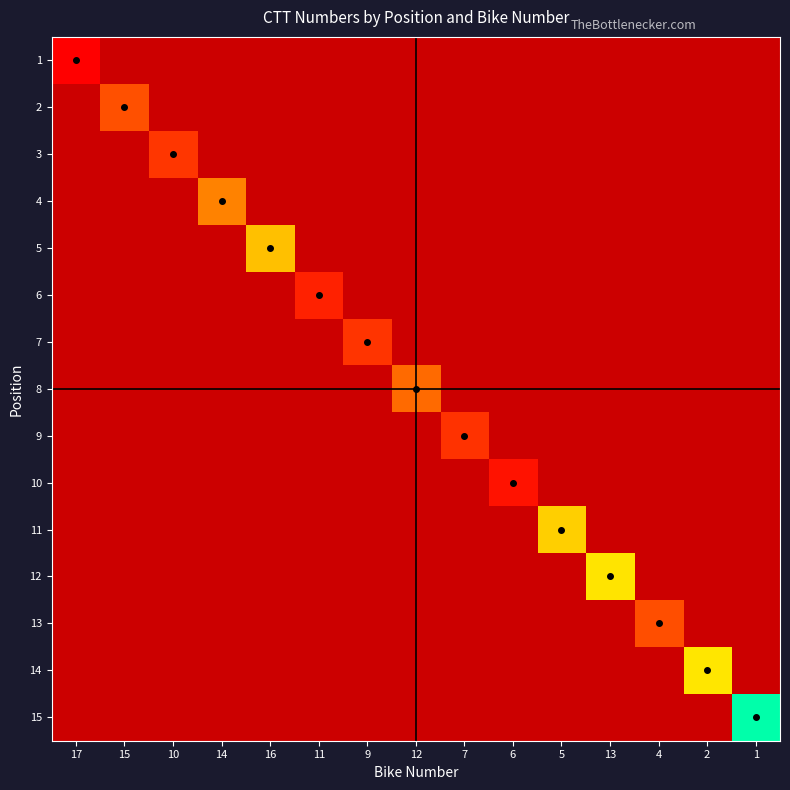

Which category has the highest value across all series?

1